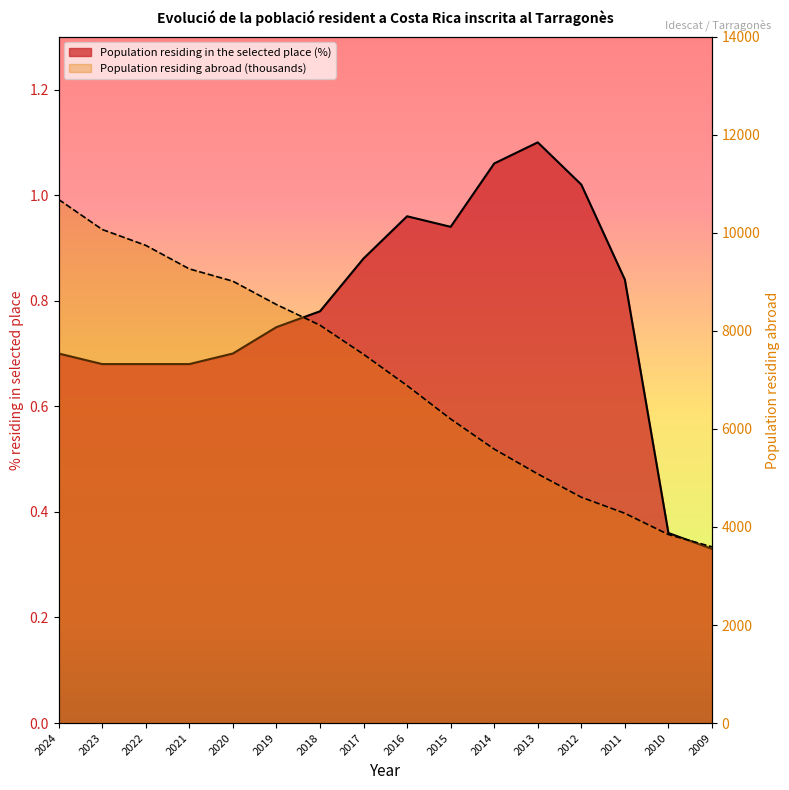

What is the difference between the maximum and second lowest values in the Population residing abroad (thousands) series?

6835.0